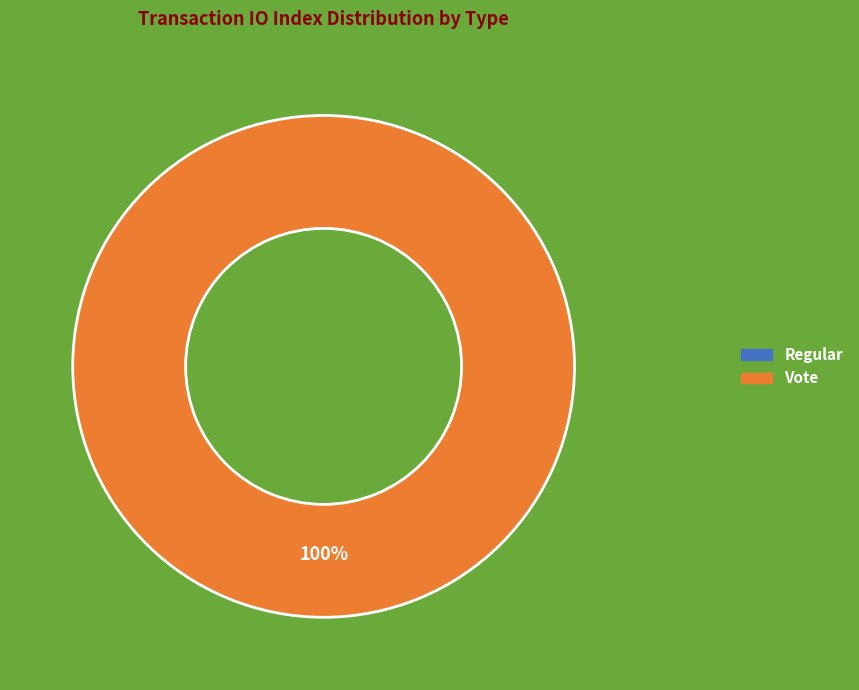

What is the largest slice in the pie chart?

Vote (index 2)